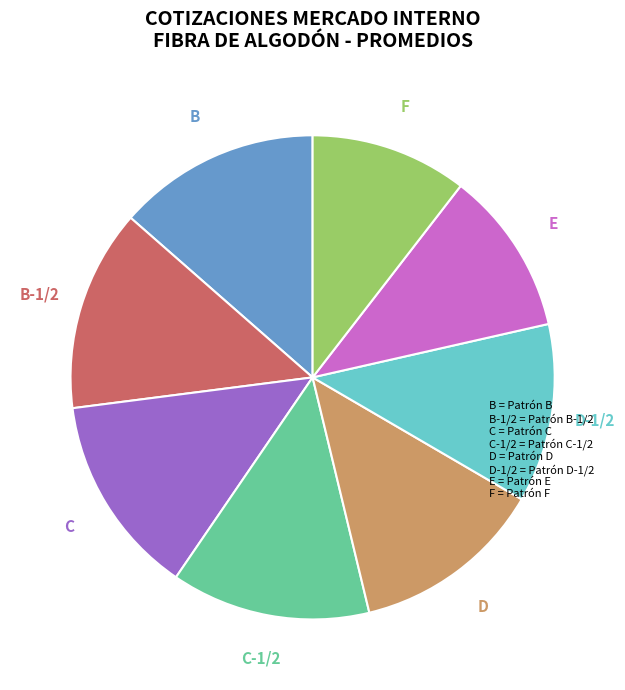

Is there any slice that represents more than half of the pie?

No